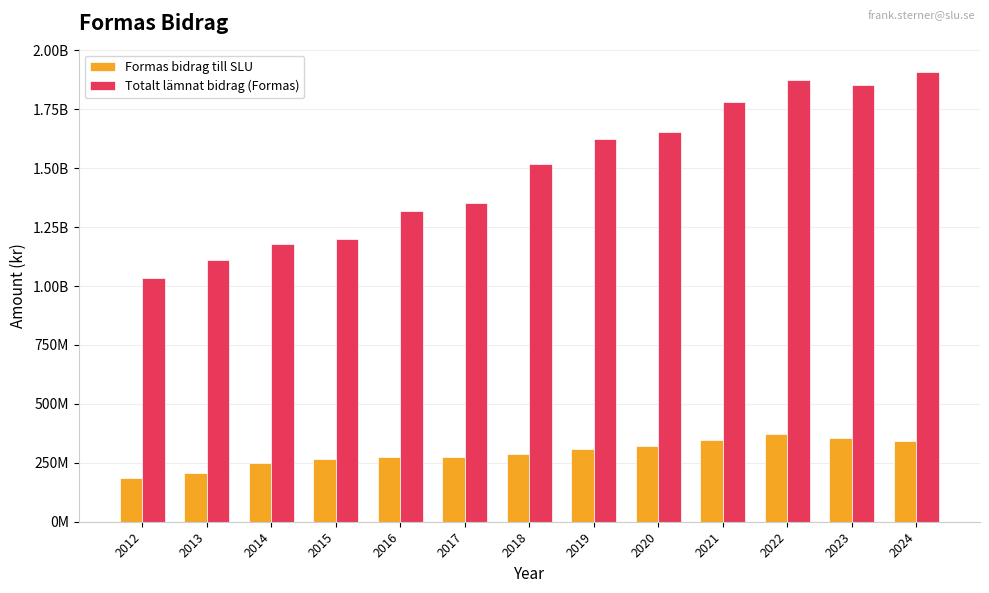

Are the bars horizontal?

No